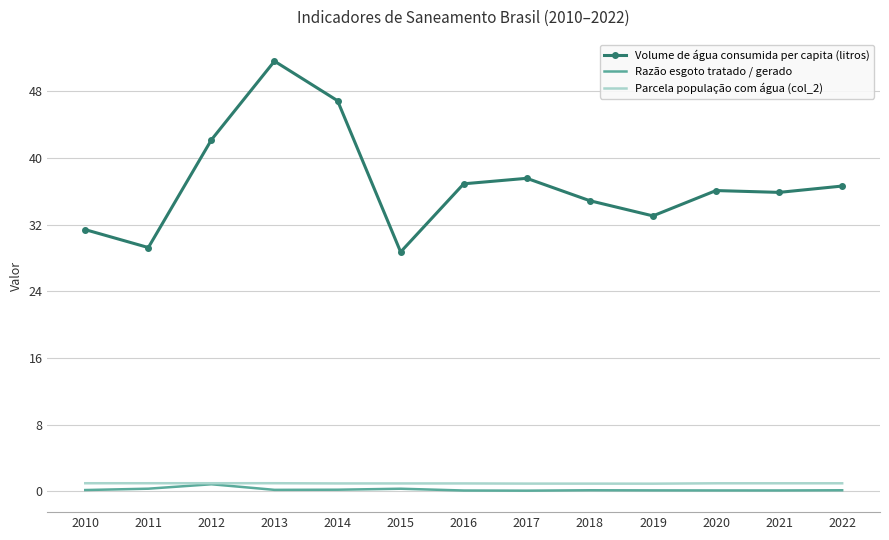

True or false: Parcela população com água (col_2) and Volume de água consumida per capita (litros) cross at least once.

False